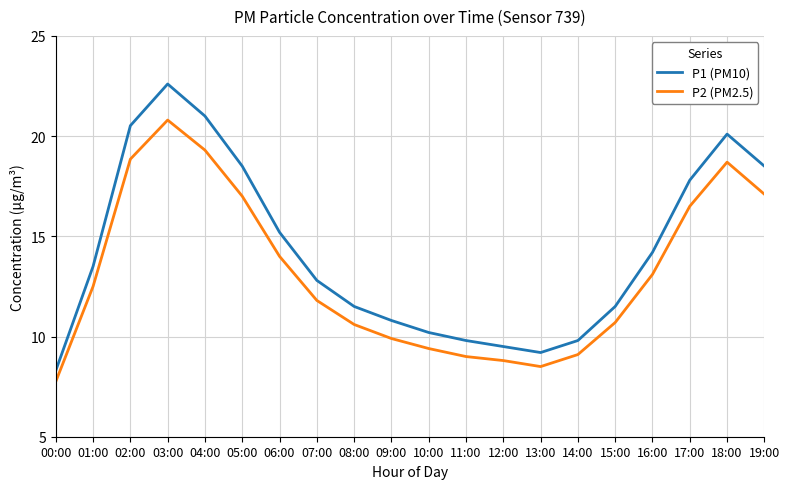

List the series in order of their overall mean, lowest first.

P2 (PM2.5), P1 (PM10)